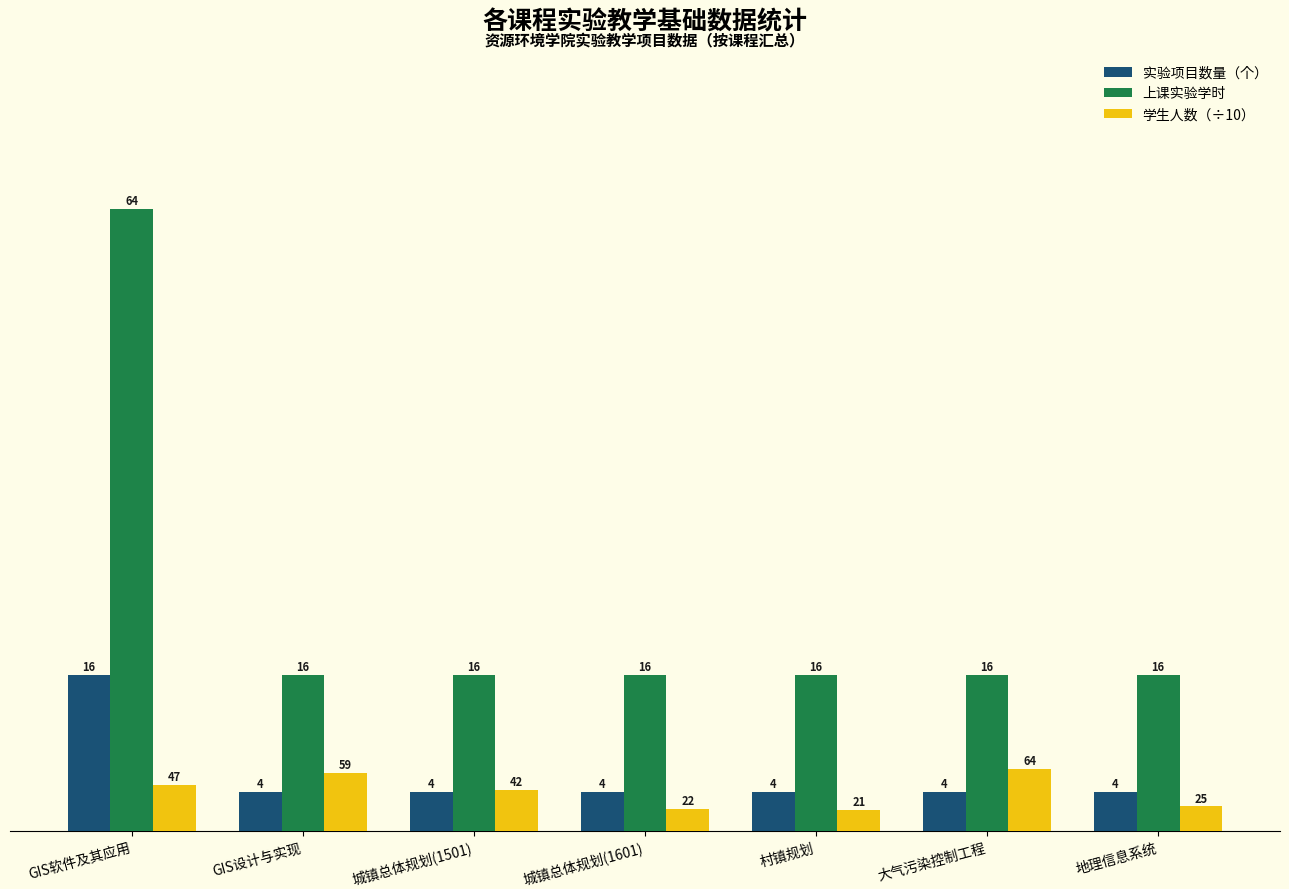

At which label does 学生人数（÷10） first exceed 4?

GIS软件及其应用